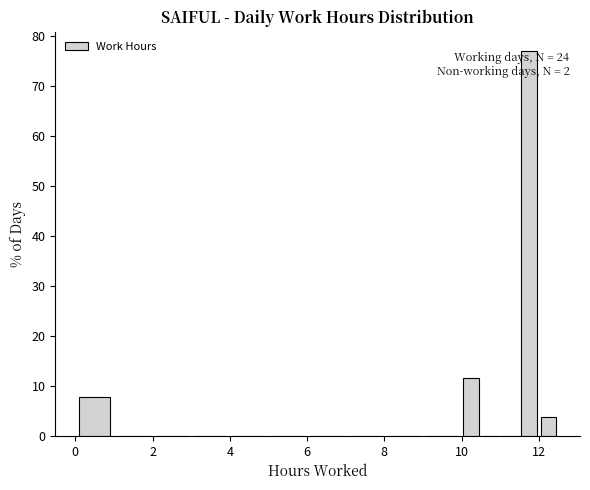

Read against the x-axis, roughly where is the centre of the tallest bar?

11.8